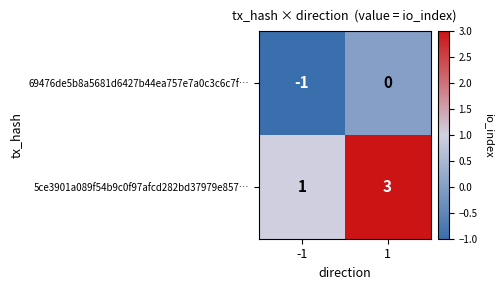

At which category does the chart reach its peak across all series?

1